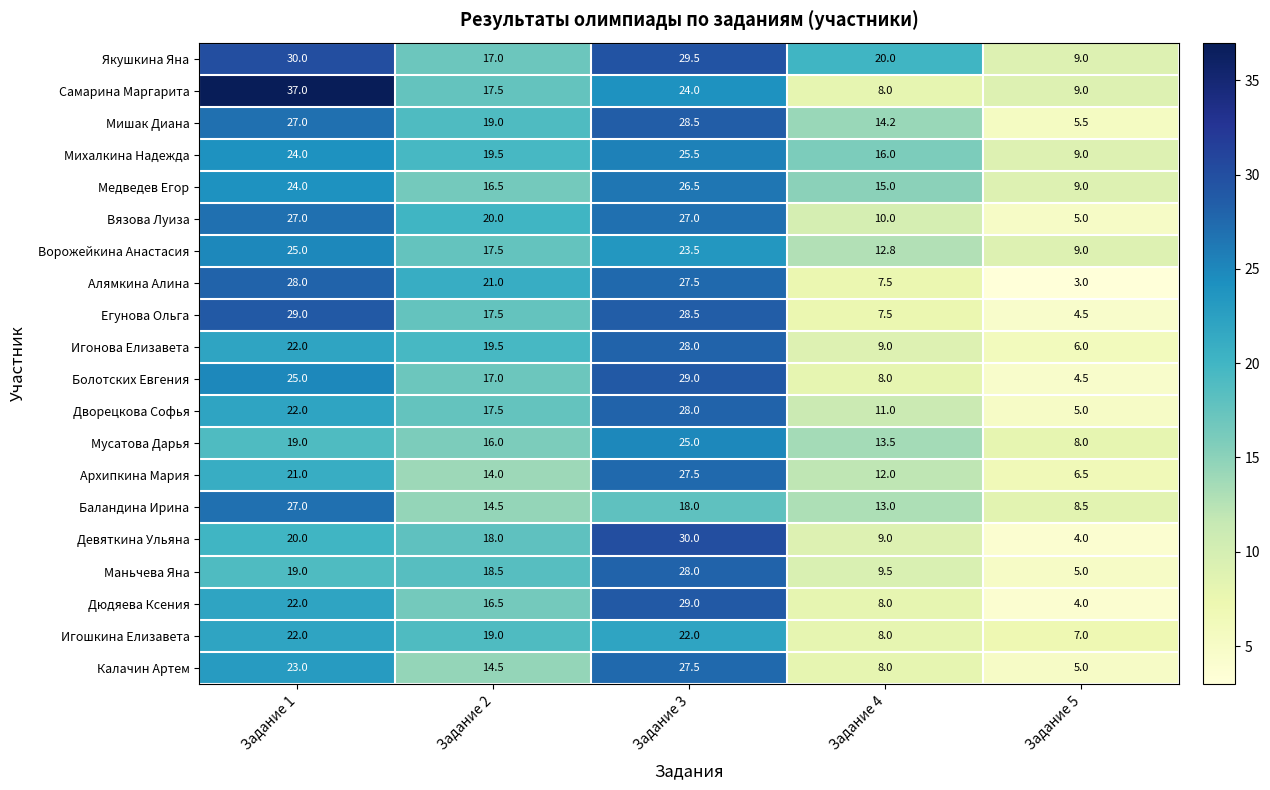

What is the difference between the highest and lowest values at Задание 1?

18.0